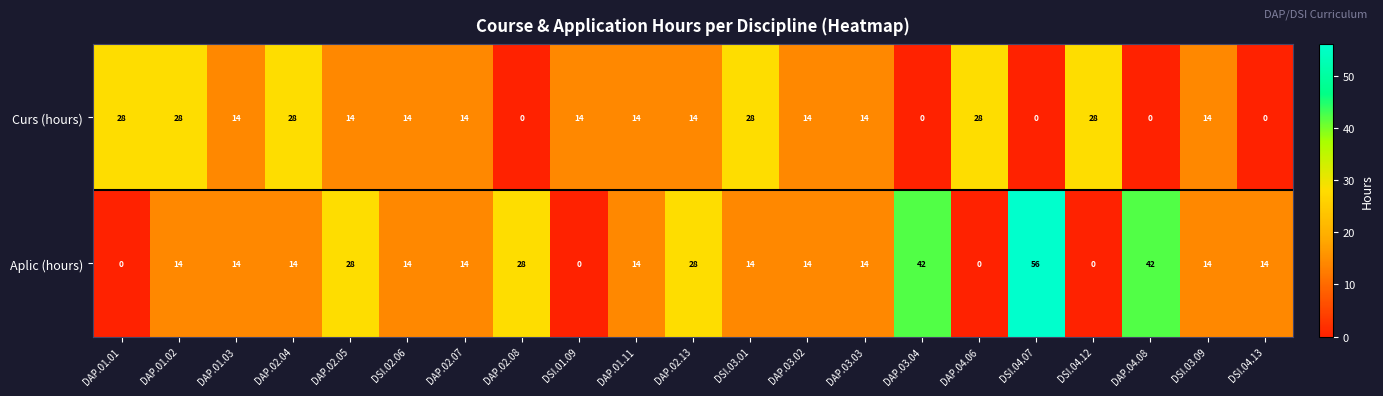

List the series in order of their overall mean, lowest first.

Curs (hours), Aplic (hours)